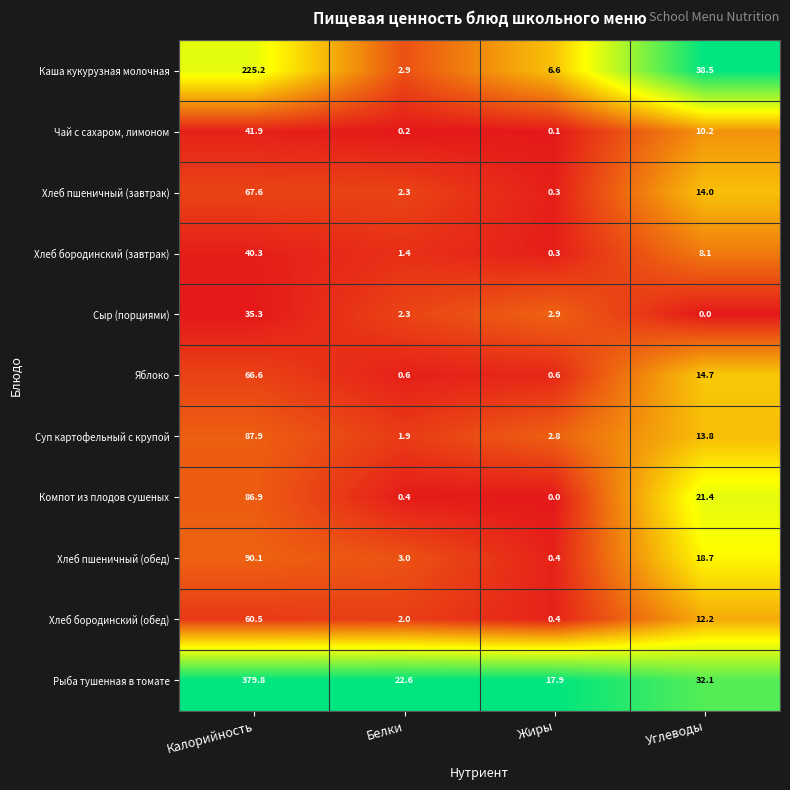

Which series has the largest range (max minus min)?

Рыба тушенная в томате